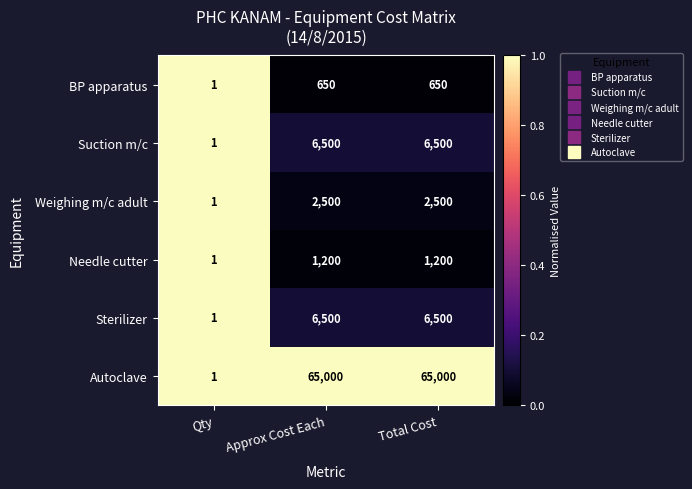

What is the sum of the Autoclave values at Total Cost and Approx Cost Each?

130000